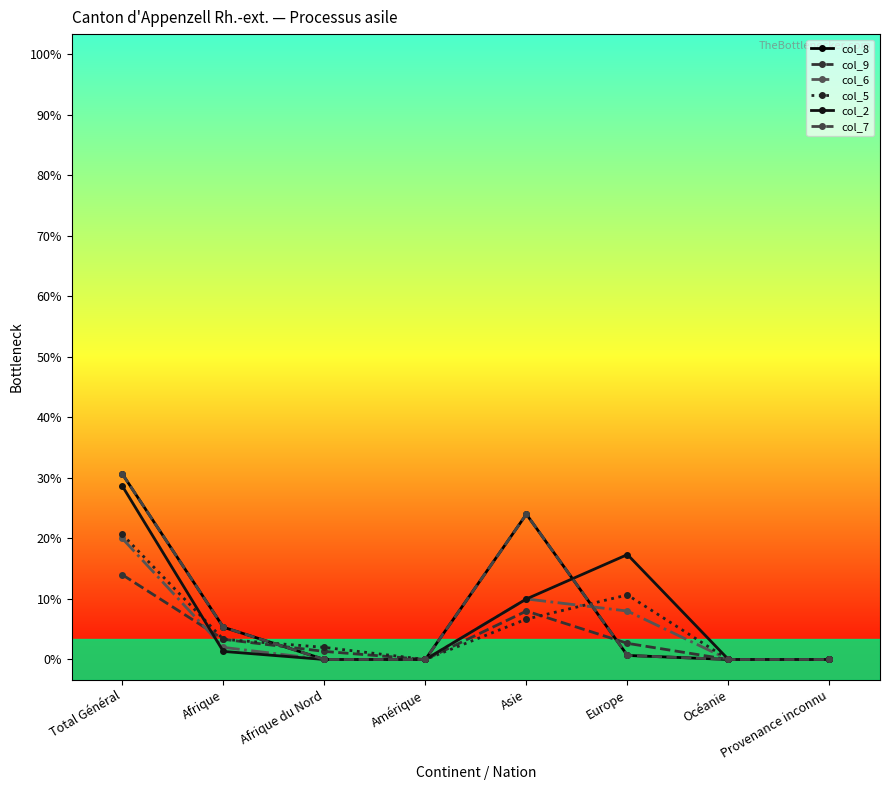

At how many categories does at least one series exceed 43?

1